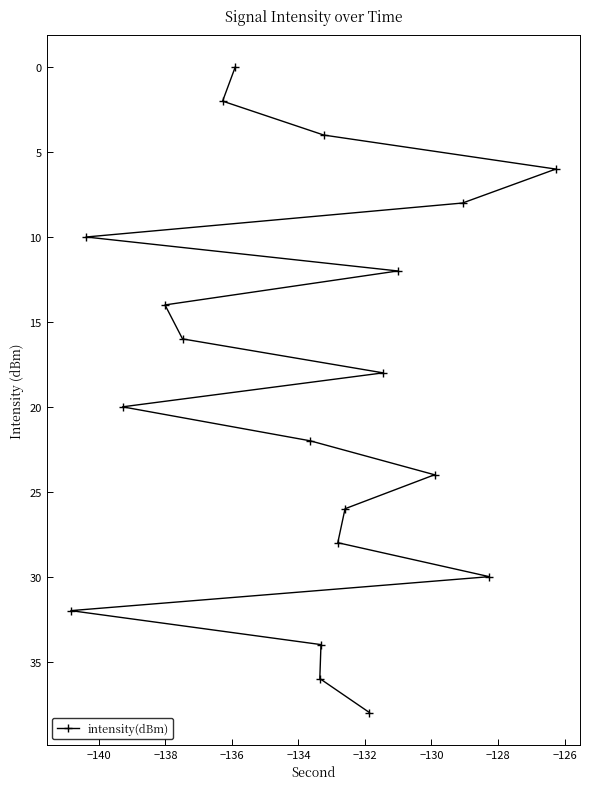

How many values are below 20?

10